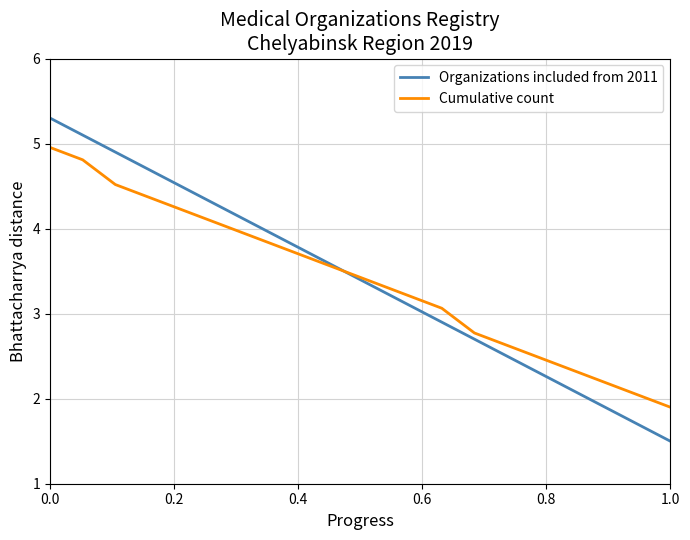

What are all the series names shown in the legend?

Organizations included from 2011, Cumulative count